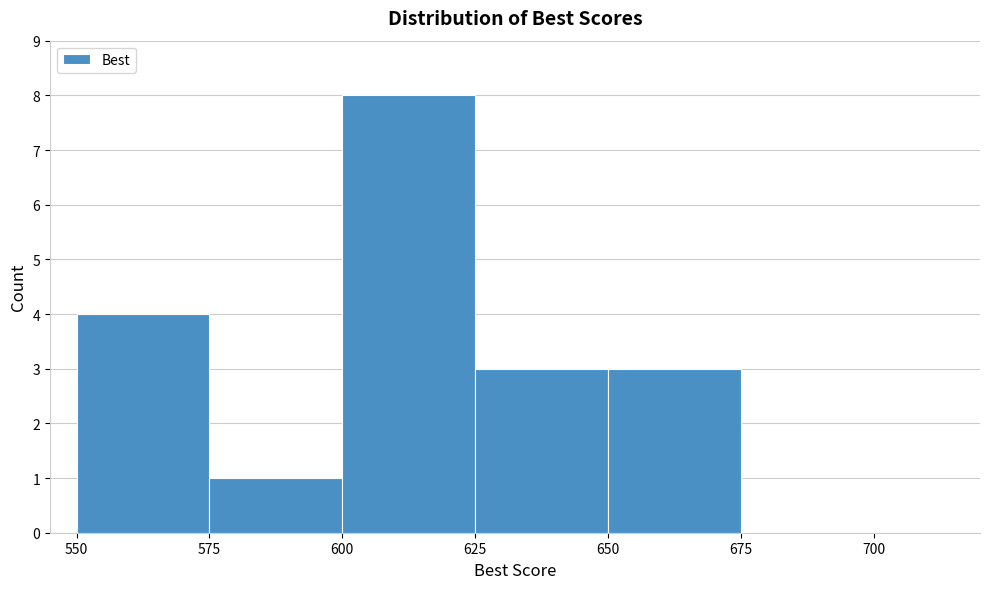

Reading left to right, list every bar in this chart as the range it spans on the x-axis followed by its height. The values are not printed on the chart, so give them approximately, as read against the axis.

550 to 575: 4
575 to 600: 1
600 to 625: 8
625 to 650: 3
650 to 675: 3
675 to 700: 0